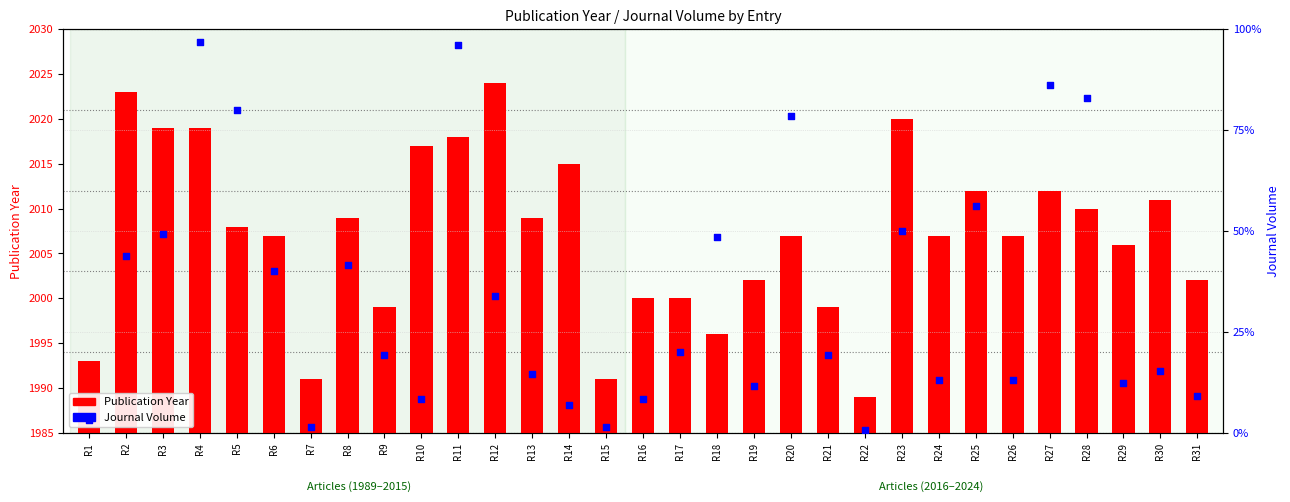

Which series contains the lowest Y value?

Journal Volume